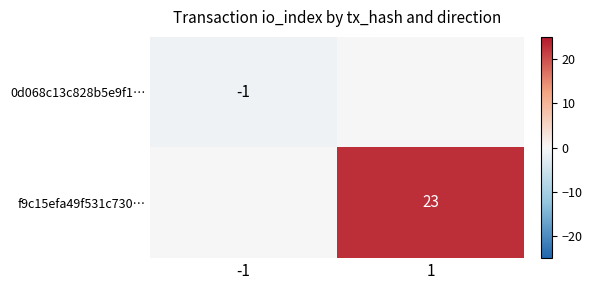

The value of f9c15efa49f531c730… at 1 is 23. True or false?

True